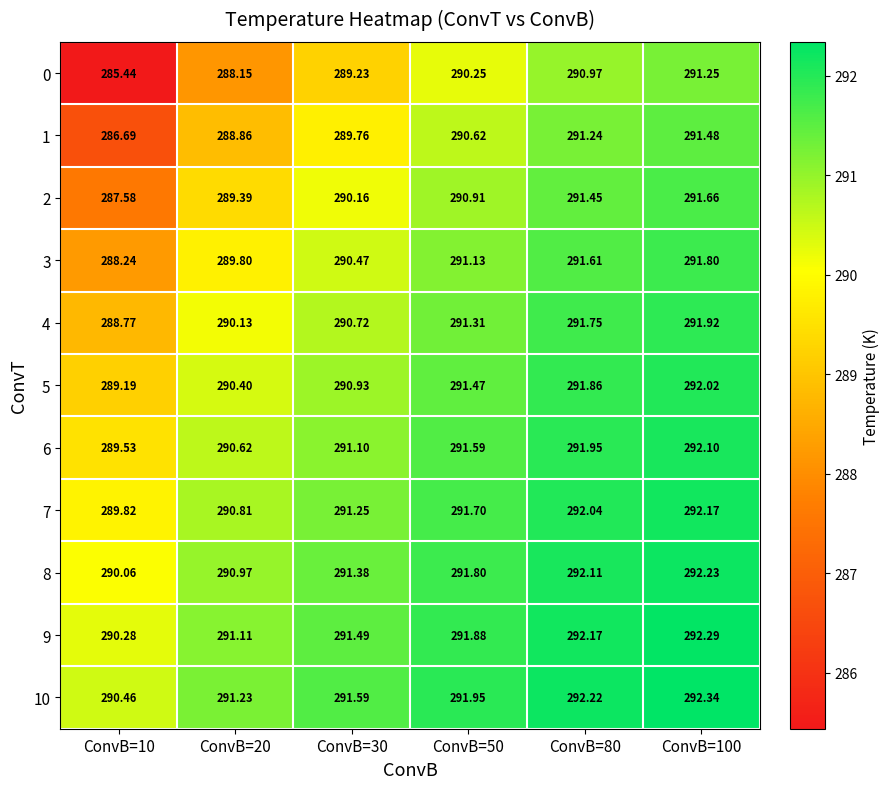

Is the value of 9 at ConvB=10 greater than the value of 2 at ConvB=10?

Yes